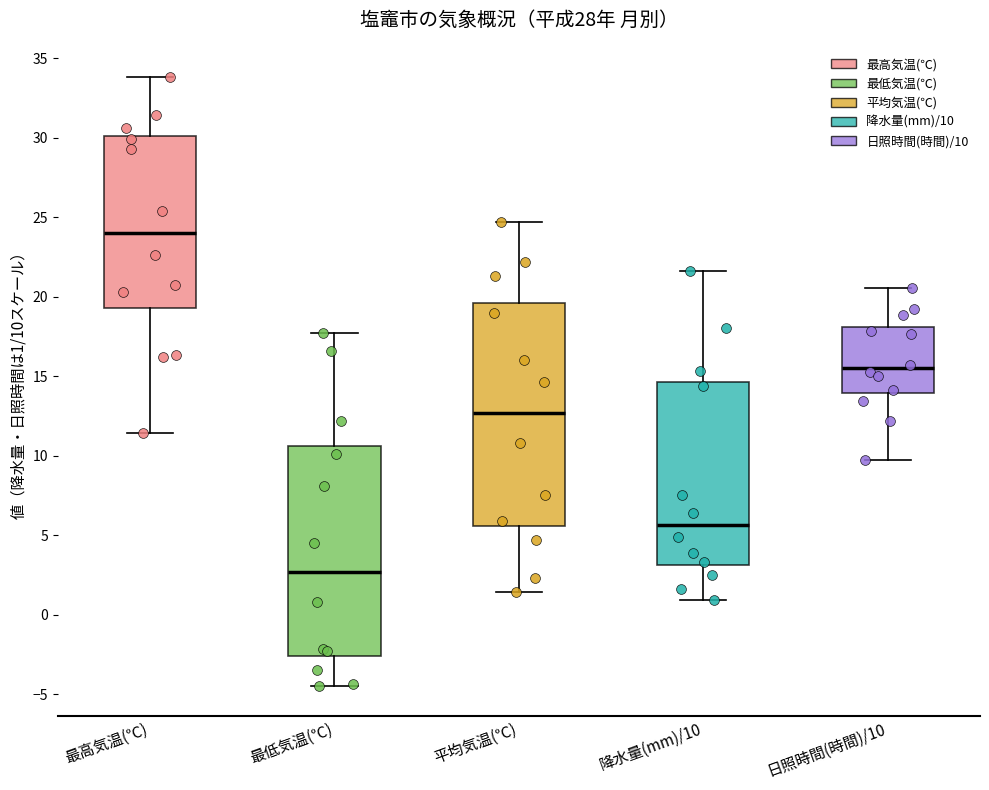

Reading left to right, read every box against the y-axis: the position of its median line, the range the box covers, and the ends of its whiskers. The values are not printed on the chart, so give them approximately, as read against the axis.

最高気温(℃): median 24.0, box 19.5 to 30.0, whiskers 11.5 to 34.0
最低気温(℃): median 2.5, box -2.5 to 10.5, whiskers -4.5 to 17.5
平均気温(℃): median 12.5, box 5.5 to 19.5, whiskers 1.5 to 24.5
降水量(mm)/10: median 5.5, box 3.0 to 14.5, whiskers 1.0 to 21.5
日照時間(時間)/10: median 15.5, box 14.0 to 18.0, whiskers 10.0 to 20.5